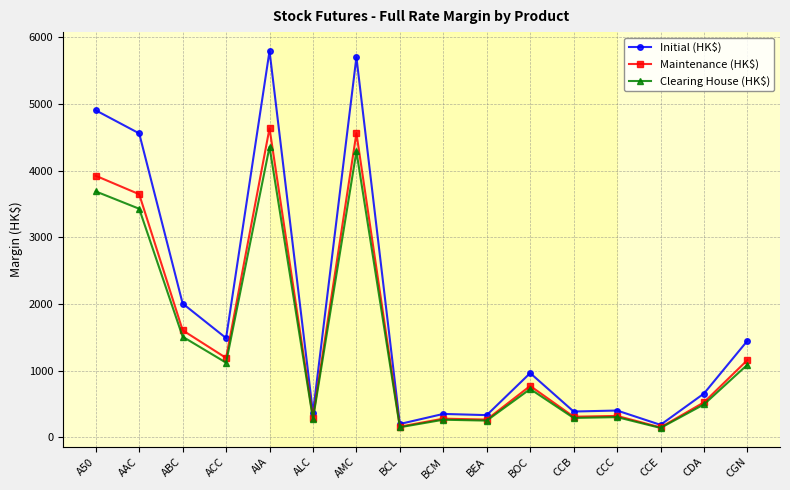

Is it true that Initial (HK$) equals 8028 at AAC?

False